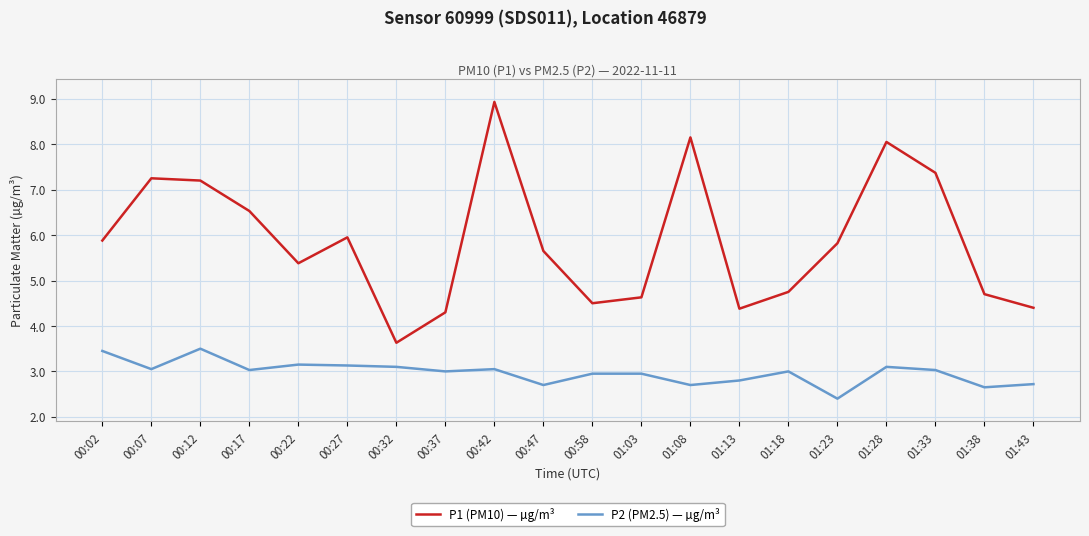

Count the number of data series in this chart.

2